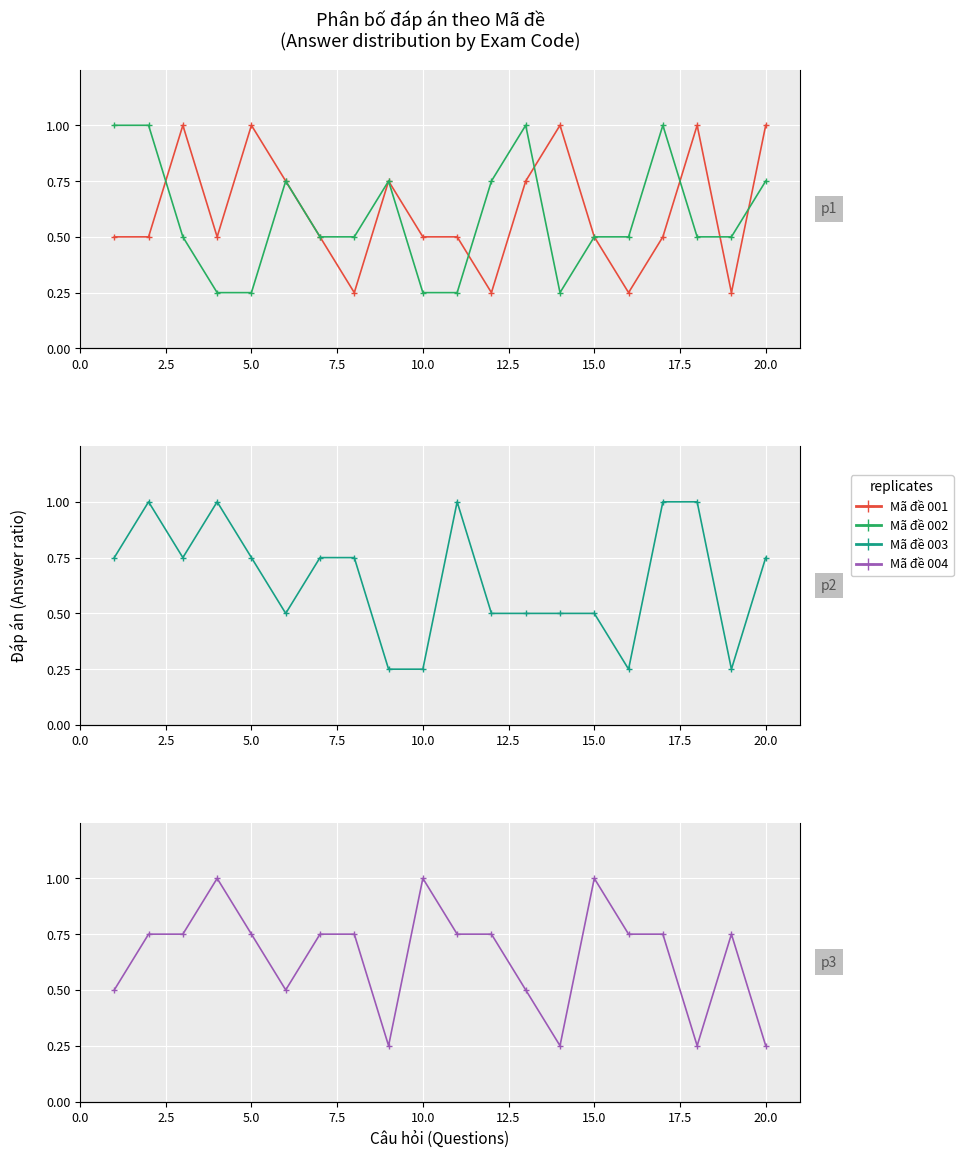

Which series has the largest total across all categories?

Mã đề 003